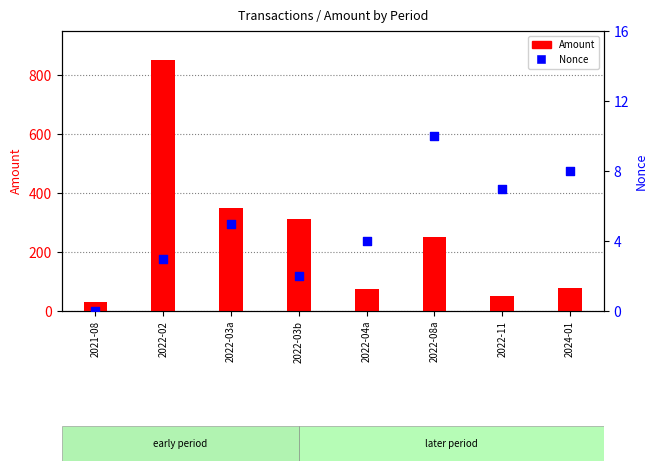

Which series contains the highest Y value?

Amount